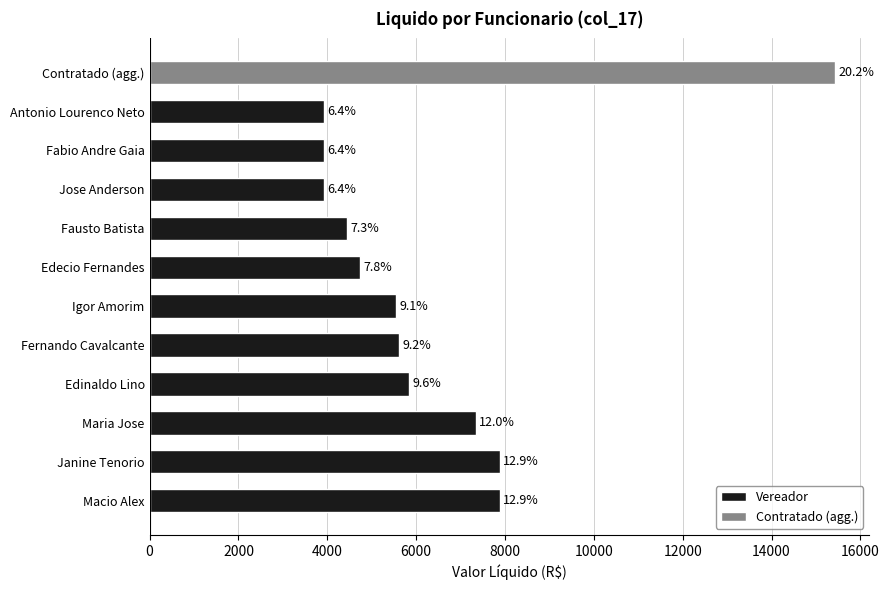

The value at Antonio Lourenco Neto is 5218.1. True or false?

False